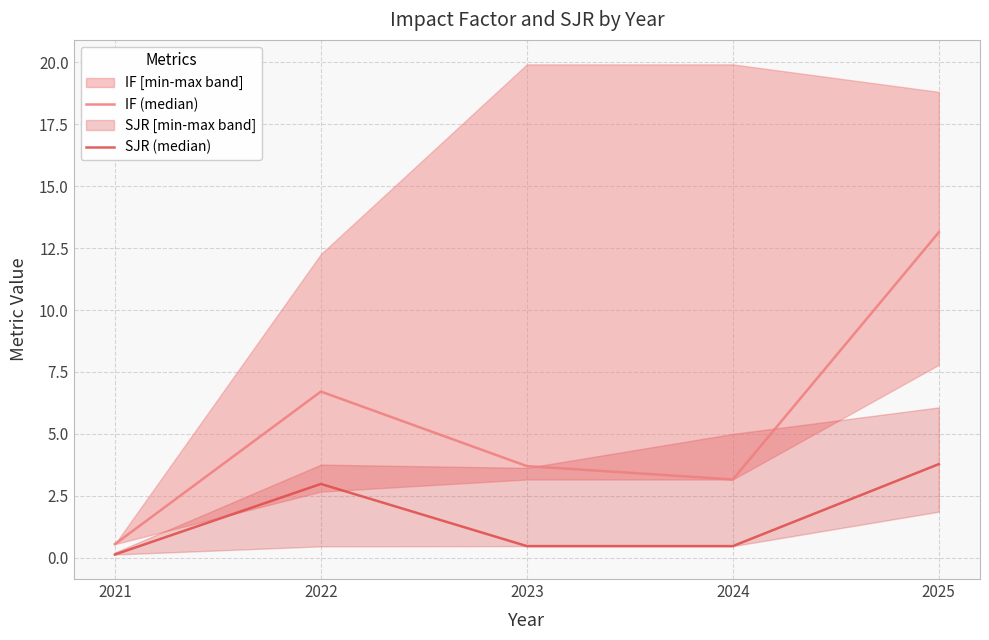

Between 2021 and 2022, which series saw the biggest shift?

IF (median)